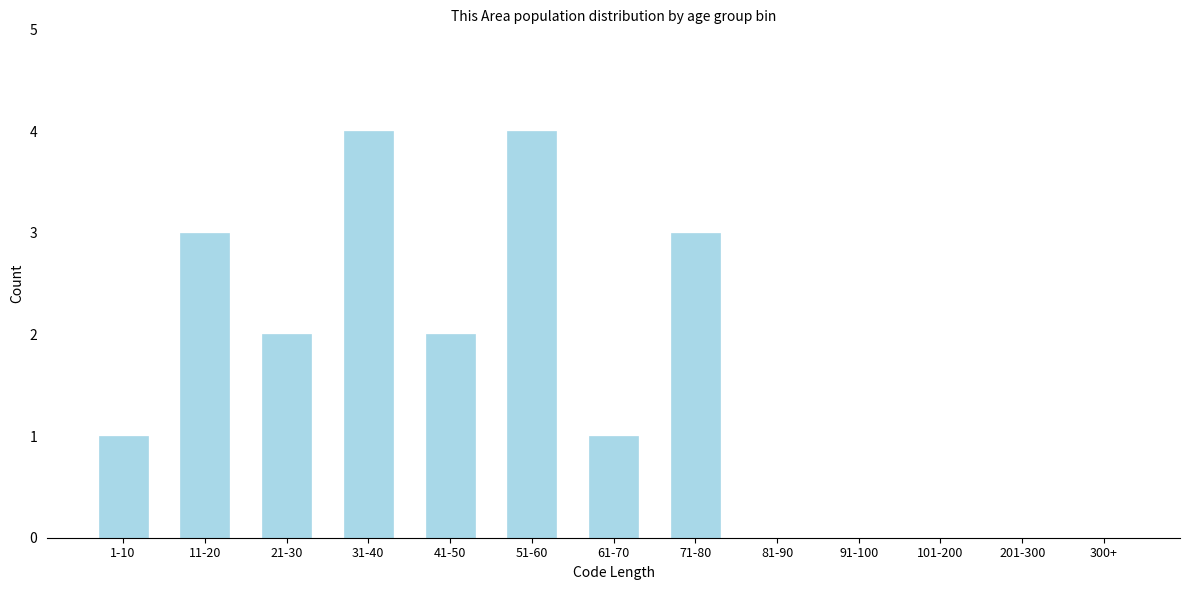

Reading left to right, transcribe all the data shown in this chart.

1-10=1	11-20=3	21-30=2	31-40=4	41-50=2	51-60=4	61-70=1	71-80=3	81-90=0	91-100=0	101-200=0	201-300=0	300+=0